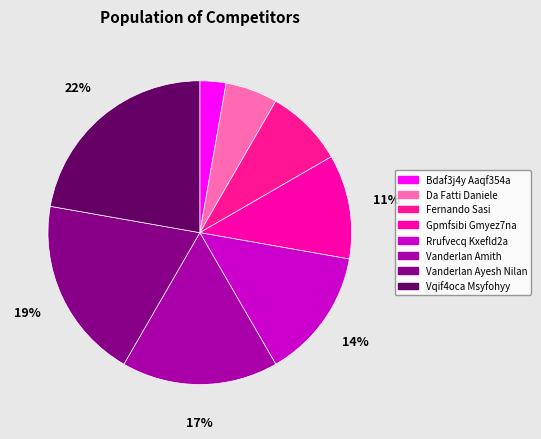

To the nearest percent, what is the combined percentage of Vanderlan Amith and Da Fatti Daniele?

22%